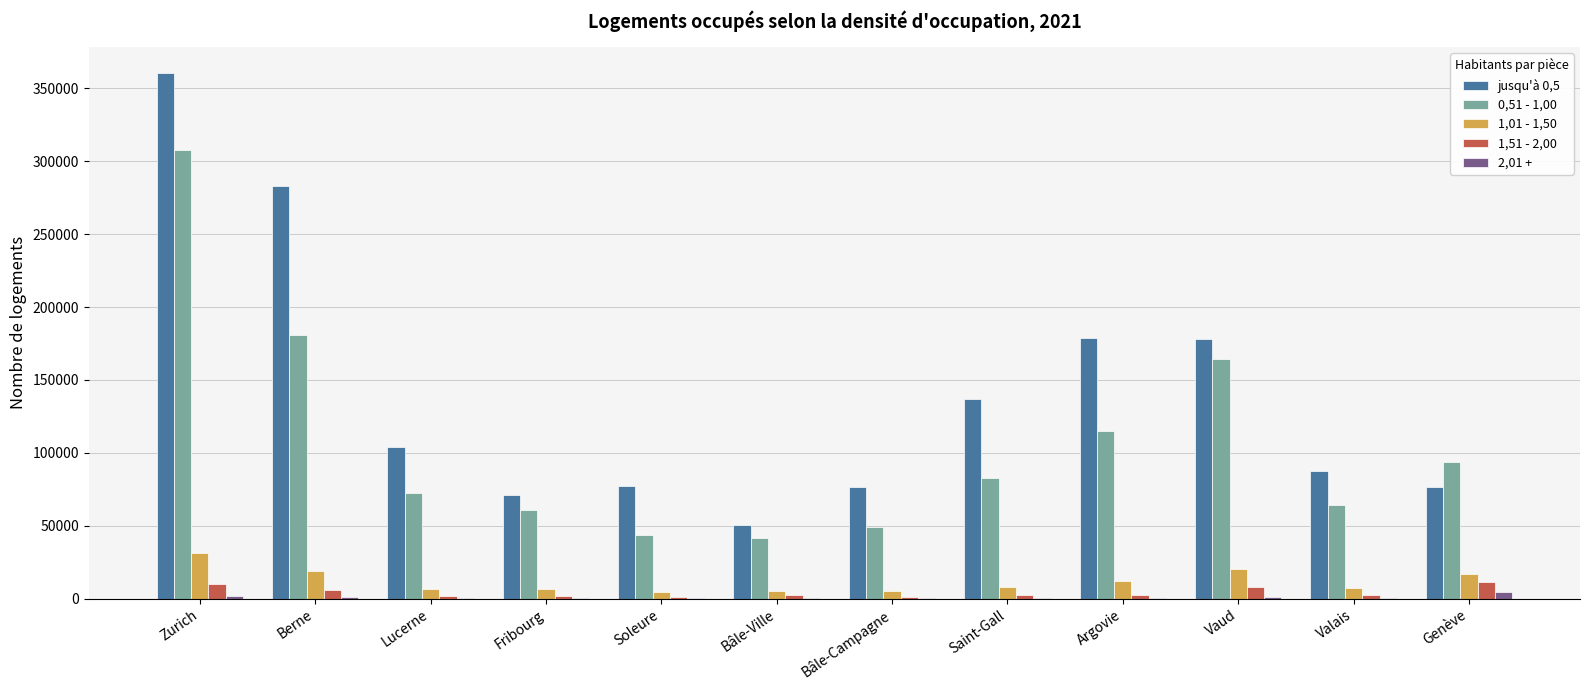

Between Argovie and Valais, which series saw the biggest shift?

jusqu'à 0,5